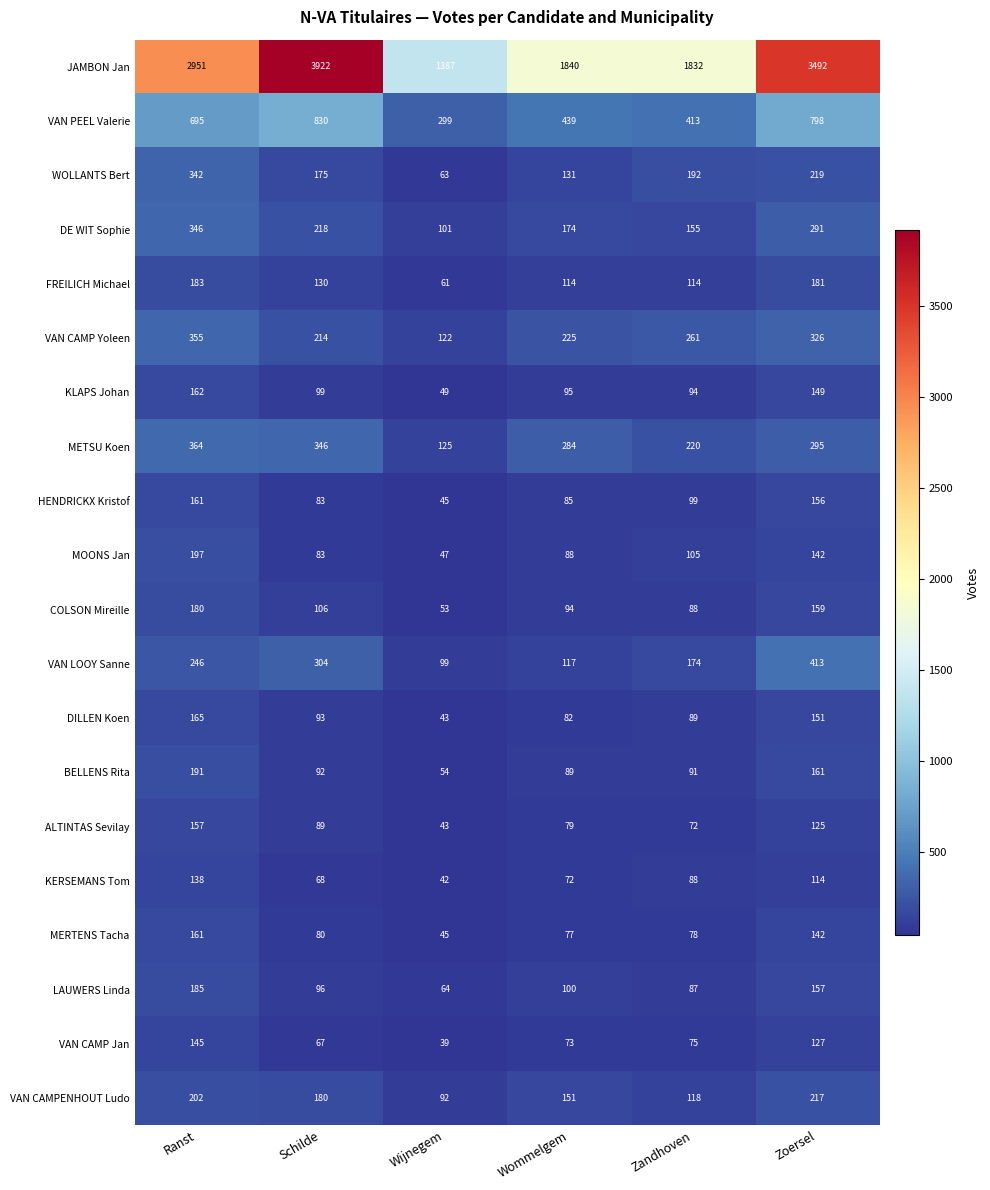

Which series has the widest spread of values?

JAMBON Jan